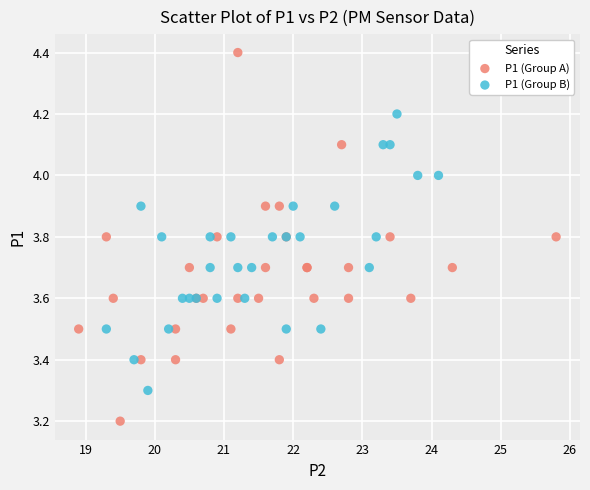

Which series has the widest spread of Y values?

P1 (Group A)